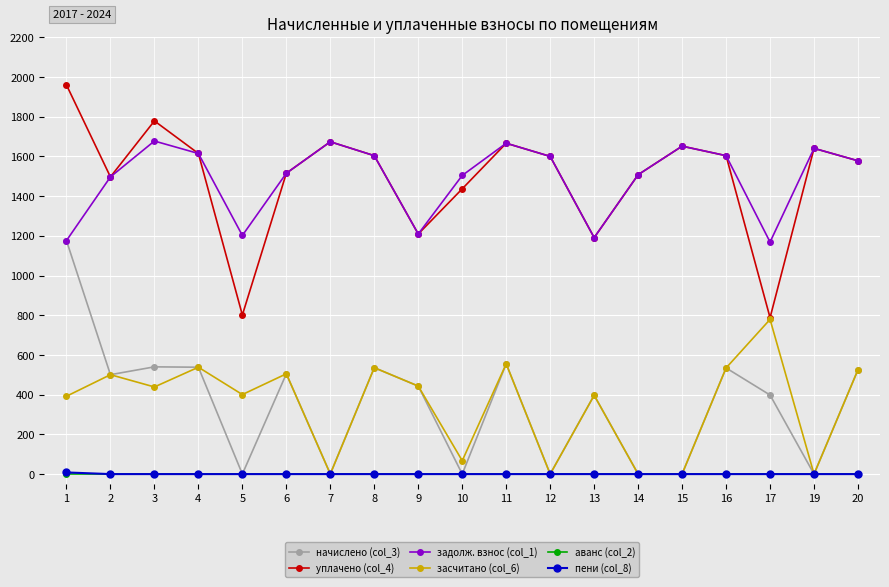

Where does the начислено (col_3) series first go above 443?

1